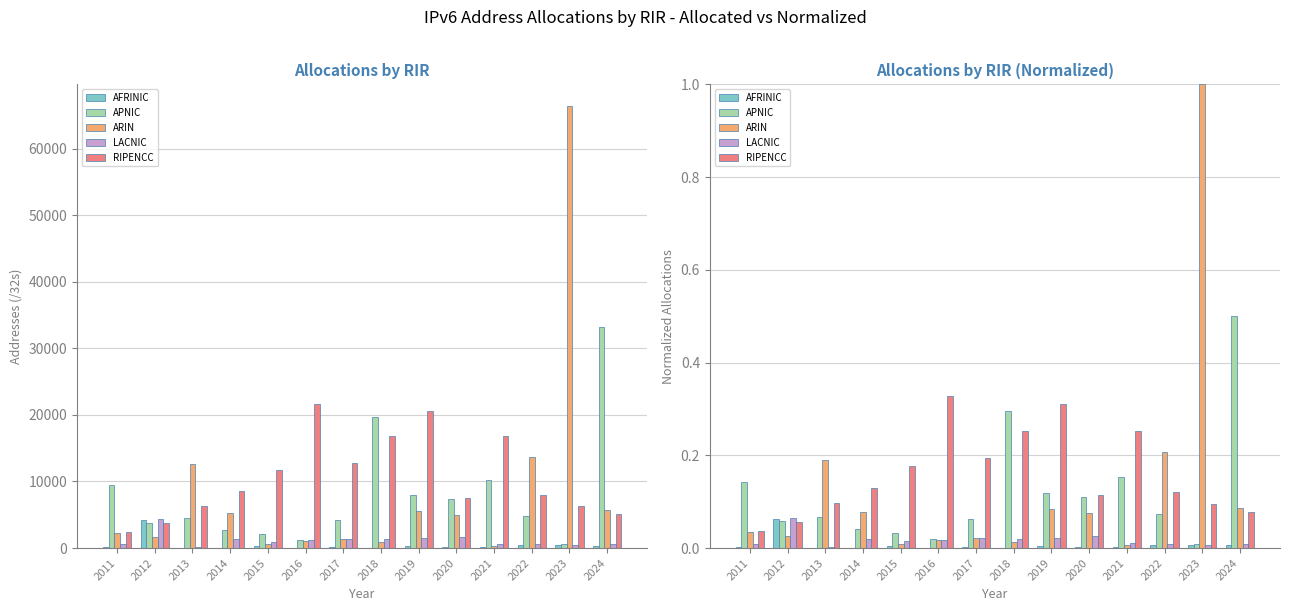

What is the greatest value displayed?

1.0